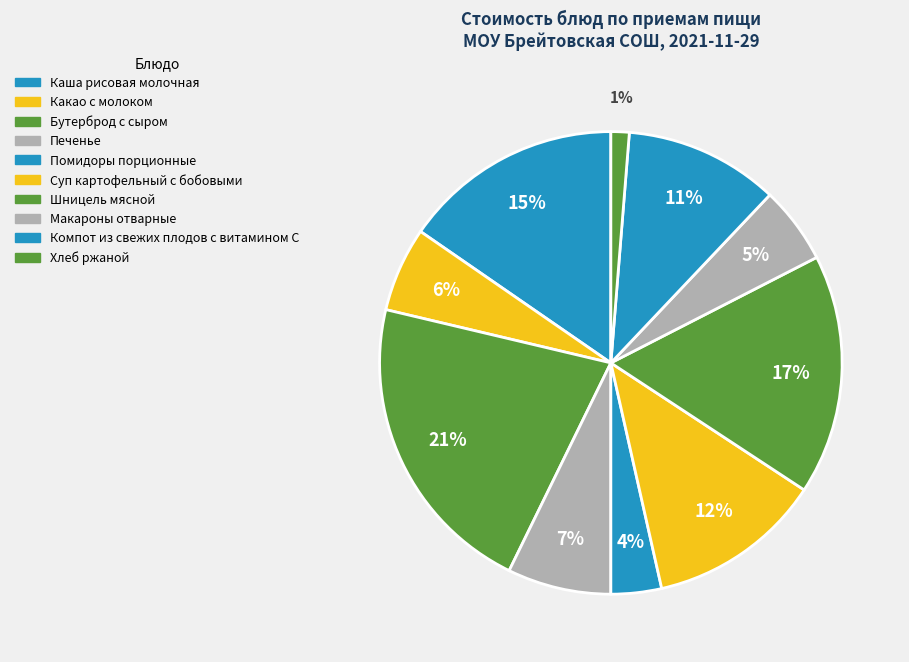

To the nearest percent, what is the average slice percentage?

10%